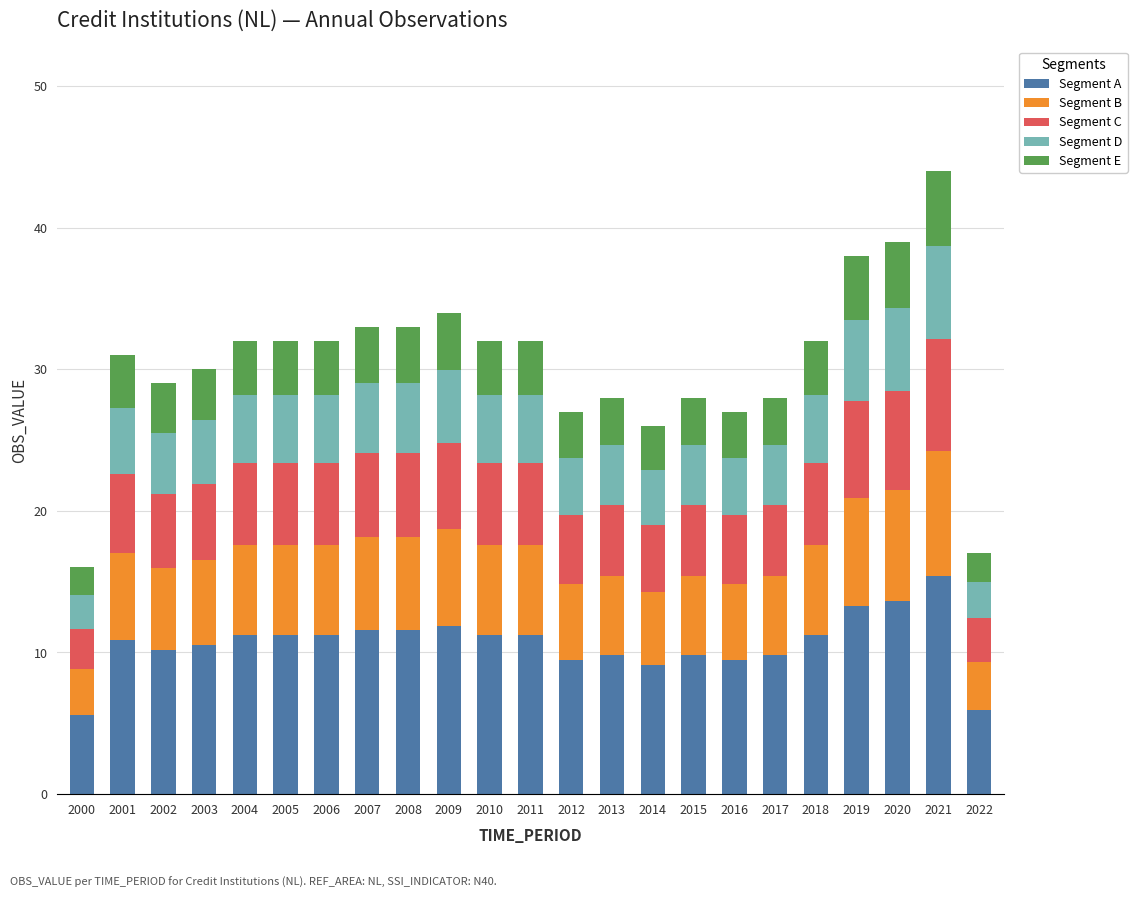

What is the lowest value of the Segment A series?

5.6